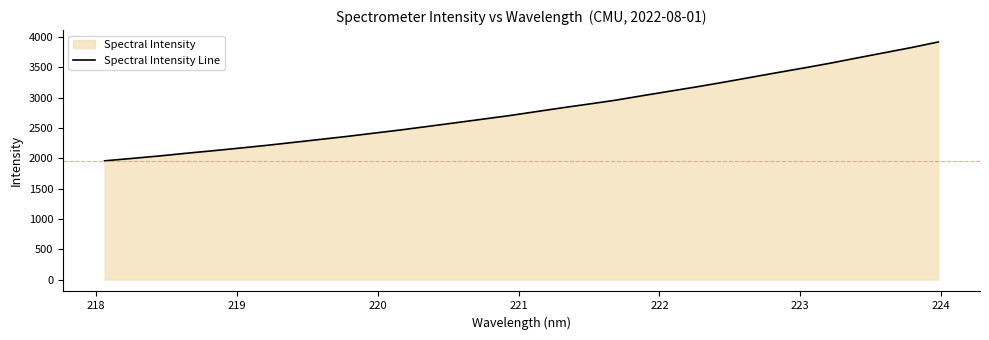

What is the difference between the second highest and second lowest values?

1829.4